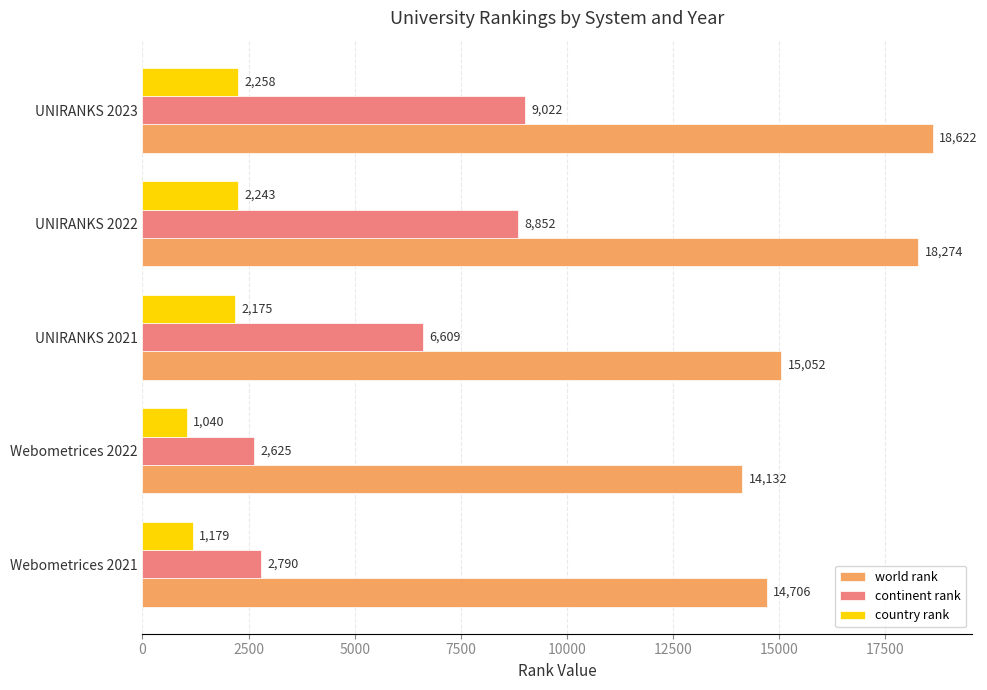

What is the difference between the highest and lowest values at Webometrices 2022?

13092